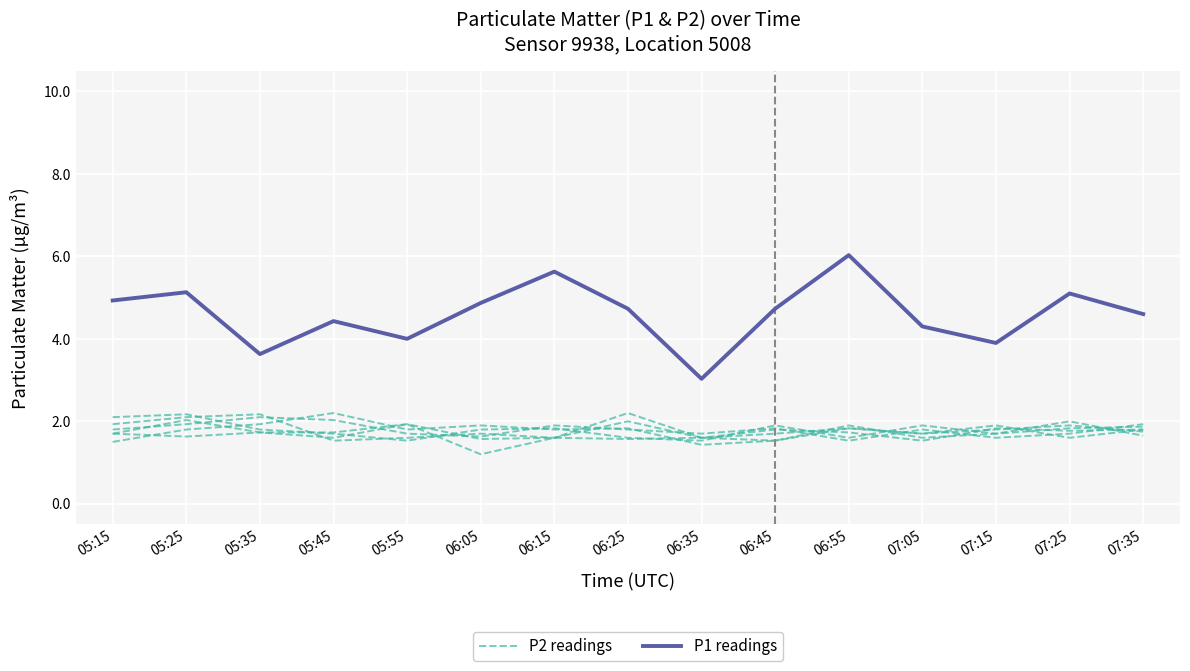

Reading left to right, list all the values displayed in this chart.

P2 readings: 05:15=1.7	05:25=1.6	05:35=1.7	05:45=1.7	05:55=1.9	06:05=1.6	06:15=1.6	06:25=2.0	06:35=1.6	06:45=1.7	06:55=1.8	07:05=1.7	07:15=1.8	07:25=1.9	07:35=1.8
P1 readings: 05:15=4.9	05:25=5.1	05:35=3.6	05:45=4.4	05:55=4.0	06:05=4.9	06:15=5.6	06:25=4.7	06:35=3.0	06:45=4.7	06:55=6.0	07:05=4.3	07:15=3.9	07:25=5.1	07:35=4.6